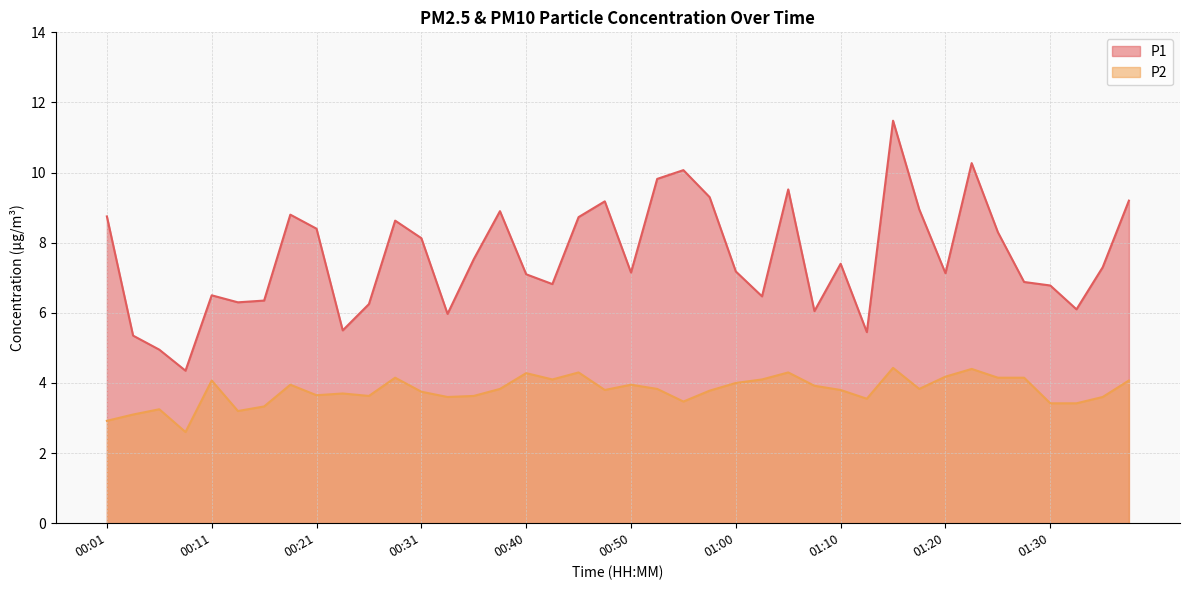

True or false: P2 has a value of 1.2 at 00:48.

False